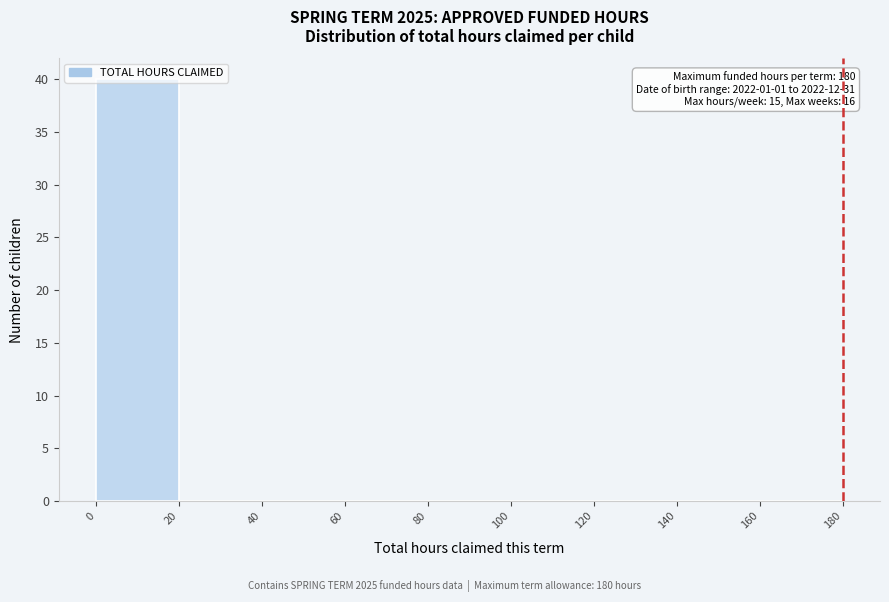

Over which range of the x-axis is the bar tallest?

0 to 20